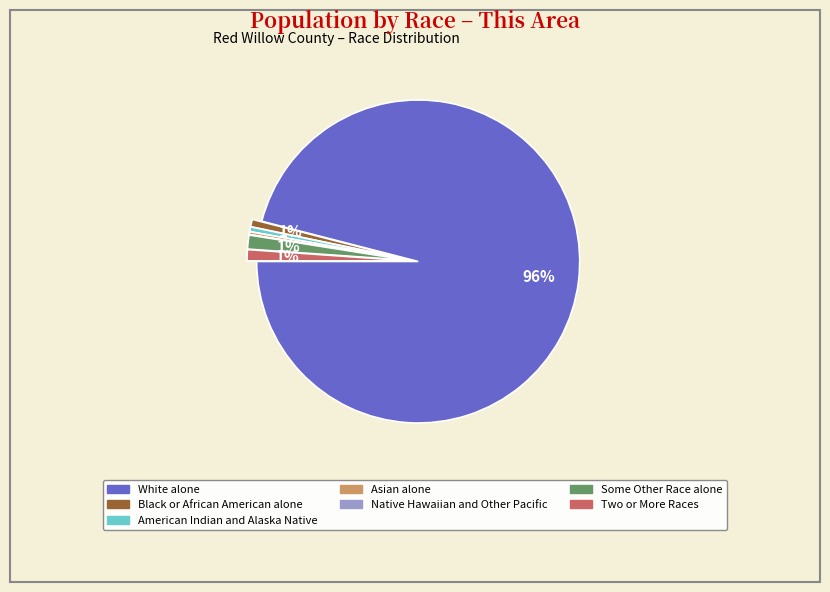

To the nearest percent, what is the difference between the Asian alone and Some Other Race alone slice percentages?

1%